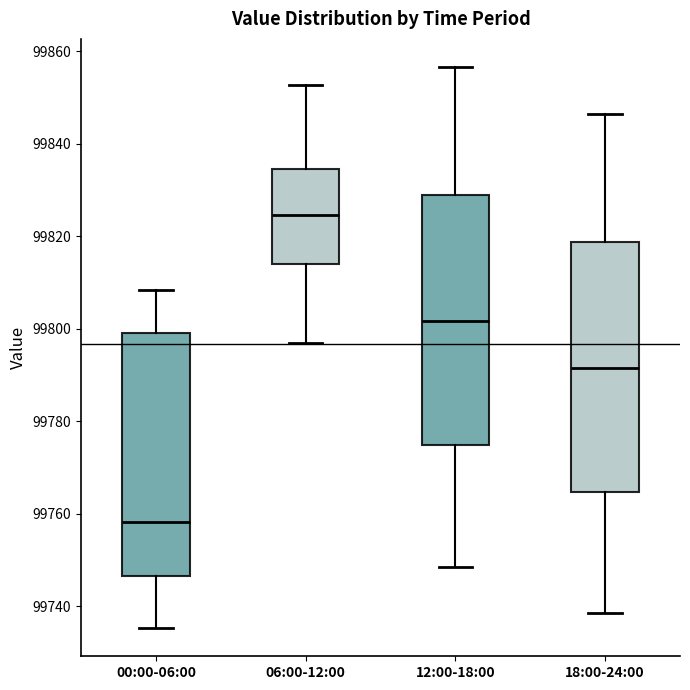

Where is the lower edge of the box for 18:00-24:00 on the y-axis? The values are not printed on the chart, so give them approximately, as read against the axis.

99764